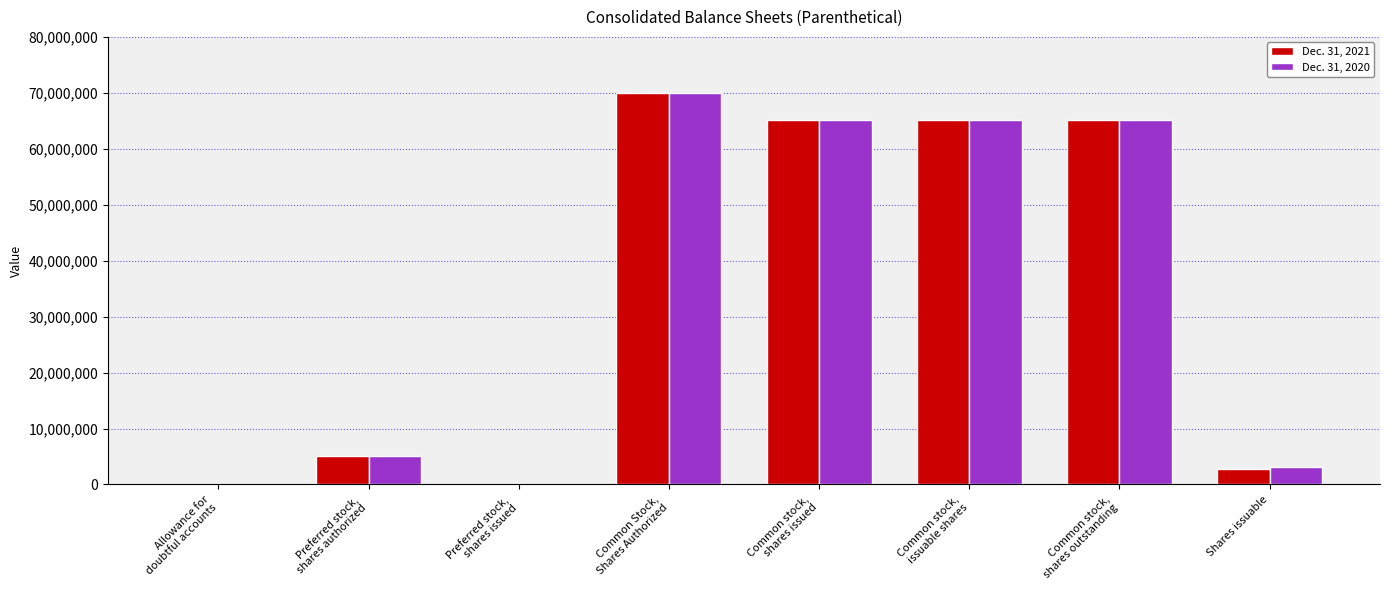

What is the maximum value shown in the chart?

70000000